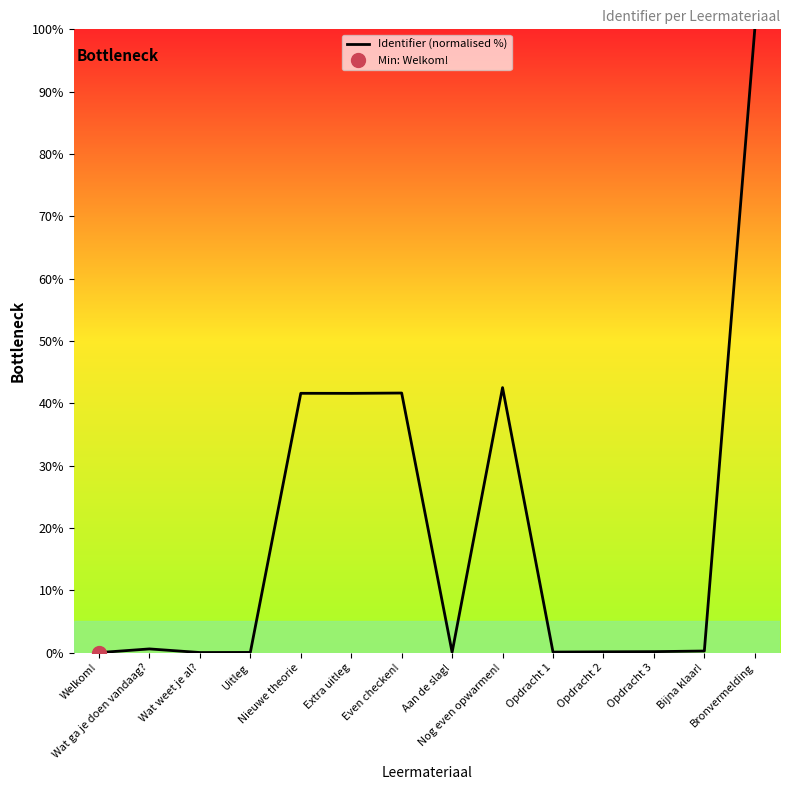

At which category does the data reach its first local valley?

Wat weet je al?